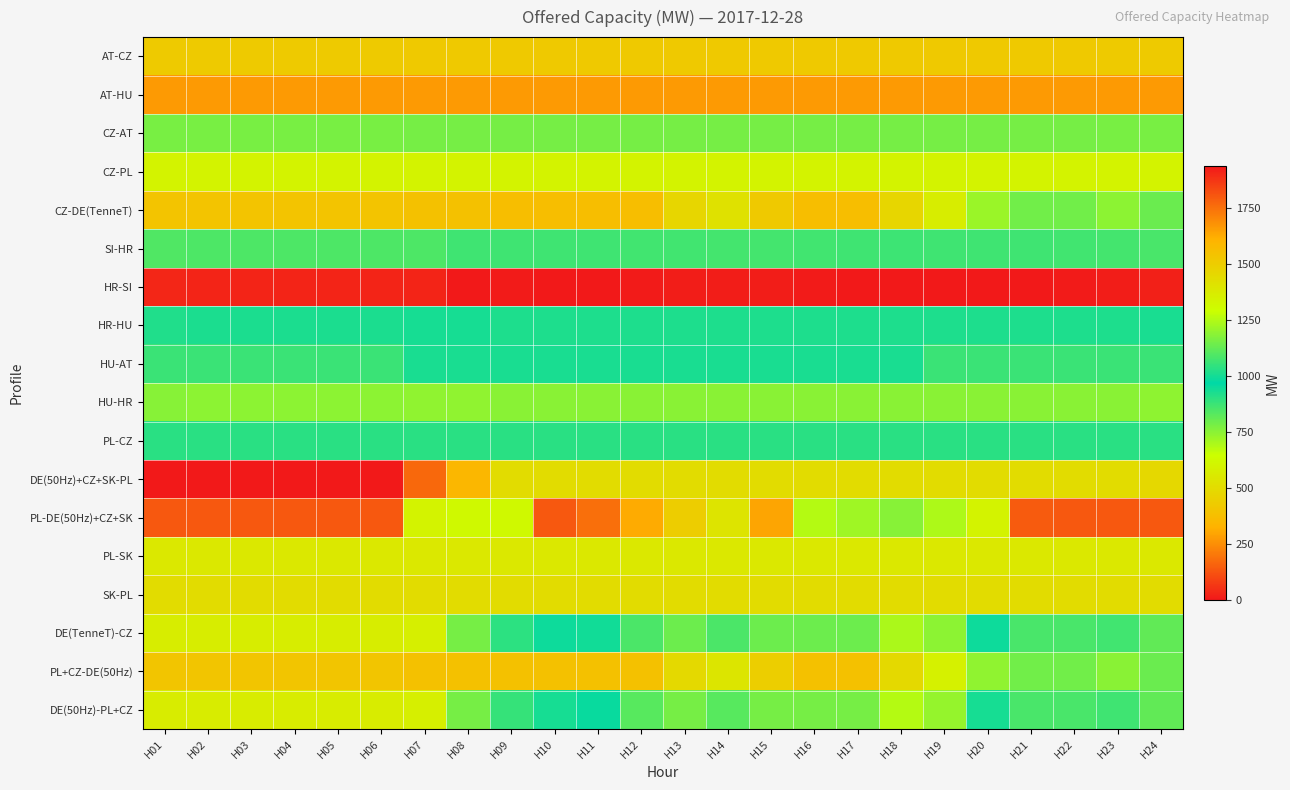

Reading right to left, extract all data points from this chart.

AT-CZ: H24=425	H23=425	H22=420	H21=420	H20=420	H19=420	H18=420	H17=420	H16=420	H15=420	H14=420	H13=420	H12=420	H11=420	H10=420	H09=420	H08=420	H07=420	H06=425	H05=425	H04=425	H03=425	H02=425	H01=425
AT-HU: H24=274	H23=274	H22=274	H21=274	H20=274	H19=274	H18=274	H17=274	H16=274	H15=274	H14=274	H13=274	H12=274	H11=274	H10=274	H09=274	H08=274	H07=274	H06=274	H05=274	H04=274	H03=274	H02=274	H01=274
CZ-AT: H24=775	H23=775	H22=780	H21=780	H20=780	H19=780	H18=780	H17=780	H16=780	H15=780	H14=780	H13=780	H12=780	H11=780	H10=780	H09=780	H08=780	H07=780	H06=775	H05=775	H04=775	H03=775	H02=775	H01=775
CZ-PL: H24=600	H23=600	H22=600	H21=600	H20=600	H19=600	H18=600	H17=600	H16=600	H15=600	H14=600	H13=600	H12=600	H11=600	H10=600	H09=600	H08=600	H07=600	H06=600	H05=600	H04=600	H03=600	H02=600	H01=600
CZ-DE(TenneT): H24=1137	H23=1187	H22=1147	H21=1147	H20=1212	H19=1362	H18=1462	H17=1562	H16=1562	H15=1512	H14=1412	H13=1462	H12=1562	H11=1562	H10=1562	H09=1562	H08=1547	H07=1547	H06=1537	H05=1537	H04=1537	H03=1537	H02=1537	H01=1537
SI-HR: H24=1082	H23=1074	H22=1072	H21=1068	H20=1067	H19=1067	H18=1065	H17=1067	H16=1072	H15=1075	H14=1075	H13=1073	H12=1072	H11=1068	H10=1066	H09=1069	H08=1068	H07=1091	H06=1089	H05=1090	H04=1090	H03=1091	H02=1089	H01=1094
HR-SI: H24=1918	H23=1926	H22=1928	H21=1932	H20=1933	H19=1933	H18=1935	H17=1933	H16=1928	H15=1925	H14=1925	H13=1927	H12=1928	H11=1932	H10=1934	H09=1931	H08=1932	H07=1909	H06=1911	H05=1910	H04=1910	H03=1909	H02=1911	H01=1906
HR-HU: H24=1006	H23=1015	H22=1015	H21=1015	H20=1015	H19=1015	H18=1015	H17=1015	H16=1015	H15=1015	H14=1015	H13=1015	H12=1015	H11=1015	H10=1015	H09=1015	H08=1005	H07=1005	H06=1011	H05=1011	H04=1011	H03=1011	H02=1011	H01=1018
HU-AT: H24=876	H23=876	H22=876	H21=876	H20=876	H19=876	H18=926	H17=926	H16=926	H15=926	H14=926	H13=926	H12=926	H11=926	H10=926	H09=926	H08=926	H07=926	H06=876	H05=876	H04=876	H03=876	H02=876	H01=876
HU-HR: H24=1194	H23=1185	H22=1185	H21=1185	H20=1185	H19=1185	H18=1185	H17=1185	H16=1185	H15=1185	H14=1185	H13=1185	H12=1185	H11=1185	H10=1185	H09=1185	H08=1195	H07=1195	H06=1189	H05=1189	H04=1189	H03=1189	H02=1189	H01=1182
PL-CZ: H24=900	H23=900	H22=900	H21=900	H20=900	H19=900	H18=900	H17=900	H16=900	H15=900	H14=900	H13=900	H12=900	H11=900	H10=900	H09=900	H08=900	H07=900	H06=900	H05=900	H04=900	H03=900	H02=900	H01=900
DE(50Hz)+CZ+SK-PL: H24=482	H23=500	H22=500	H21=500	H20=500	H19=500	H18=500	H17=500	H16=500	H15=500	H14=500	H13=500	H12=500	H11=500	H10=500	H09=500	H08=346	H07=169	H06=0	H05=0	H04=0	H03=0	H02=0	H01=0
PL-DE(50Hz)+CZ+SK: H24=1800	H23=1800	H22=1800	H21=1795	H20=1341	H19=1241	H18=1182	H17=1217	H16=1252	H15=1637	H14=1400	H13=1498	H12=1628	H11=1752	H10=1800	H09=623	H08=622	H07=599	H06=1800	H05=1800	H04=1800	H03=1800	H02=1800	H01=1800
PL-SK: H24=550	H23=550	H22=550	H21=550	H20=550	H19=550	H18=550	H17=550	H16=550	H15=550	H14=550	H13=550	H12=550	H11=550	H10=550	H09=550	H08=550	H07=550	H06=550	H05=550	H04=550	H03=550	H02=550	H01=550
SK-PL: H24=500	H23=500	H22=500	H21=500	H20=500	H19=500	H18=500	H17=500	H16=500	H15=500	H14=500	H13=500	H12=500	H11=500	H10=500	H09=500	H08=500	H07=500	H06=500	H05=500	H04=500	H03=500	H02=500	H01=500
DE(TenneT)-CZ: H24=813	H23=863	H22=853	H21=853	H20=988	H19=1188	H18=1238	H17=1138	H16=1138	H15=1138	H14=1088	H13=1138	H12=1088	H11=938	H10=988	H09=1038	H08=1153	H07=1353	H06=1363	H05=1363	H04=1363	H03=1363	H02=1363	H01=1363
PL+CZ-DE(50Hz): H24=1134	H23=1184	H22=1146	H21=1146	H20=1196	H19=1346	H18=1446	H17=1546	H16=1546	H15=1496	H14=1396	H13=1446	H12=1546	H11=1546	H10=1546	H09=1546	H08=1546	H07=1546	H06=1534	H05=1534	H04=1534	H03=1534	H02=1534	H01=1534
DE(50Hz)-PL+CZ: H24=816	H23=866	H22=854	H21=854	H20=1004	H19=1204	H18=1254	H17=1154	H16=1154	H15=1154	H14=1104	H13=1154	H12=1104	H11=954	H10=1004	H09=1054	H08=1154	H07=1354	H06=1366	H05=1366	H04=1366	H03=1366	H02=1366	H01=1366